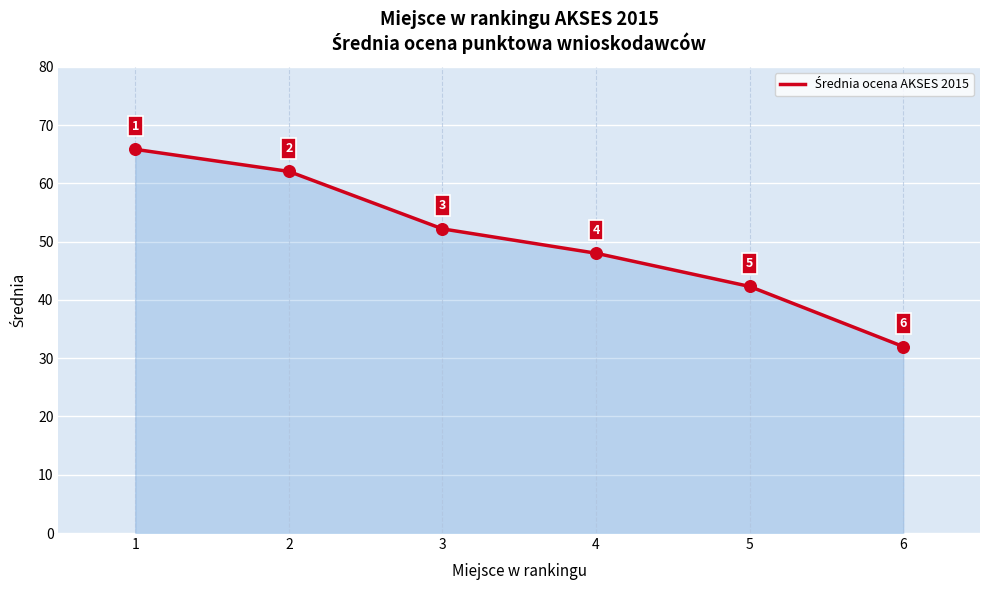

Which has a higher value, 2 or 1?

1